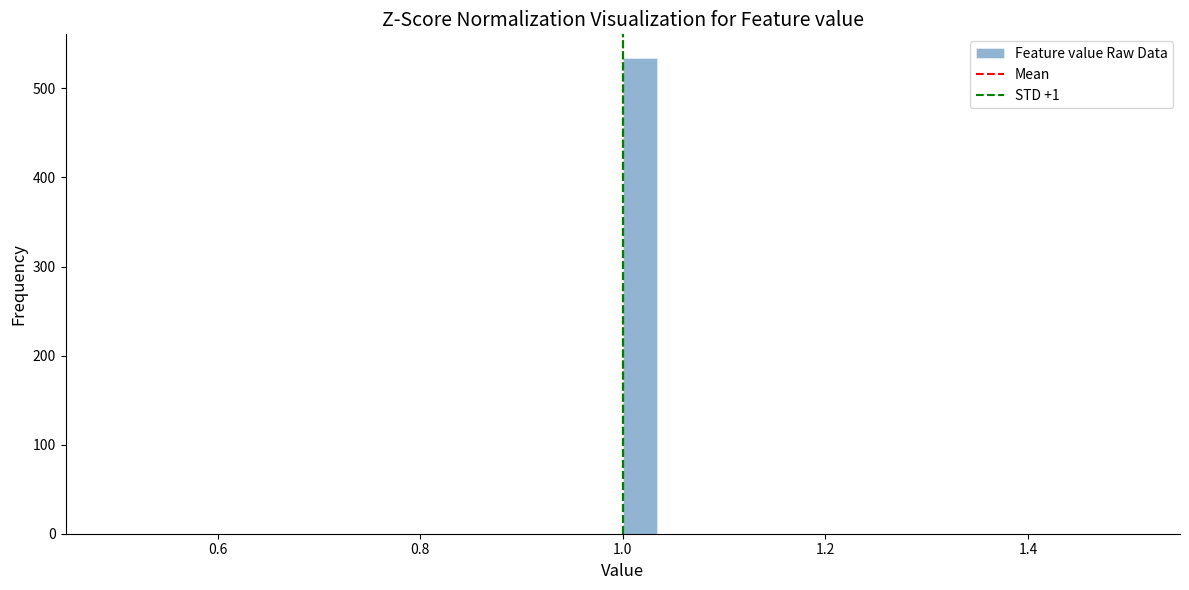

Around what value on the x-axis is the tallest bar? Give the approximate position of its centre, as read against the axis.

1.02